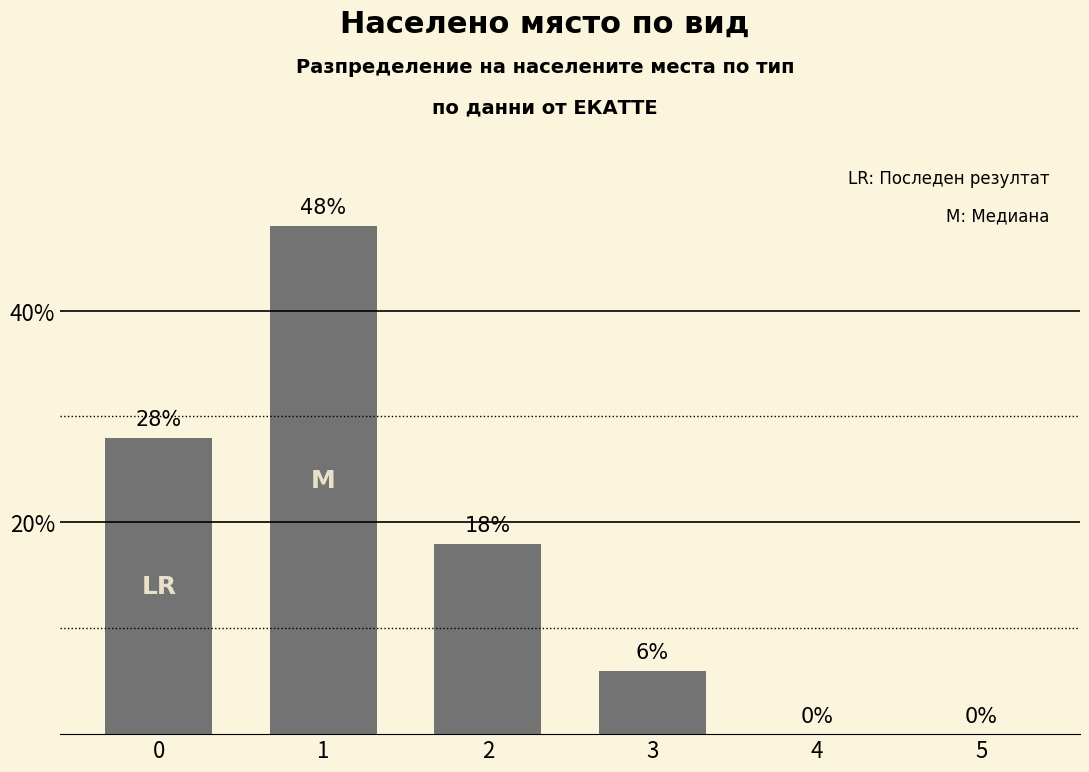

Reading left to right, transcribe all the data shown in this chart.

0=28	1=48	2=18	3=6	4=0	5=0